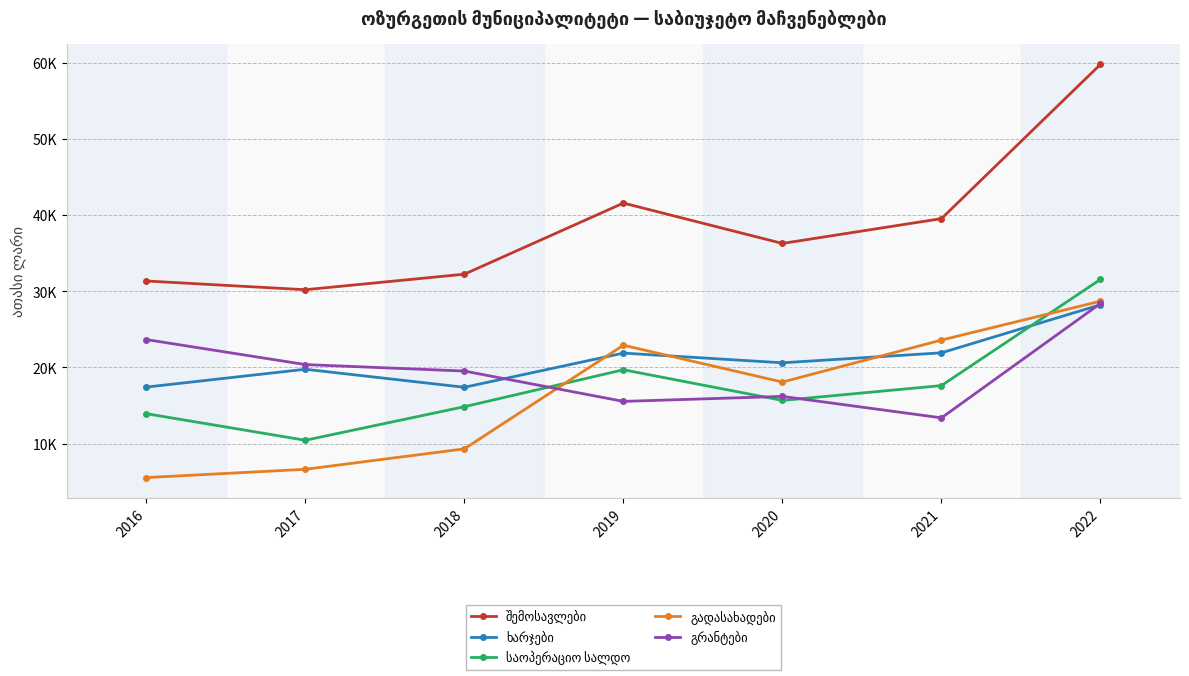

Does the chart have visible grid lines?

Yes